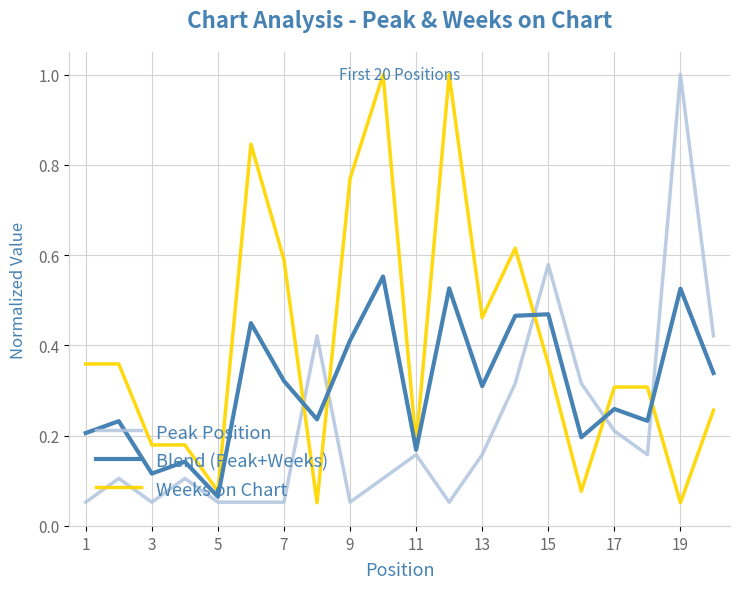

After their last crossing, which series has the higher values: Peak Position or Weeks on Chart?

Peak Position